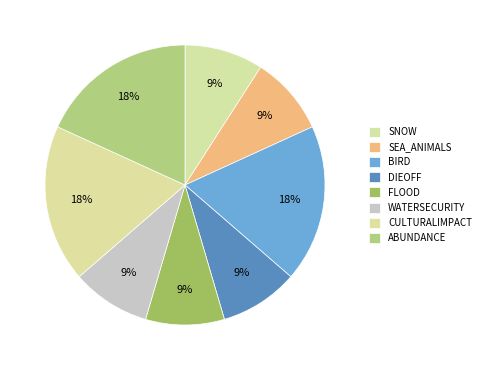

Count the number of slices in the pie.

8